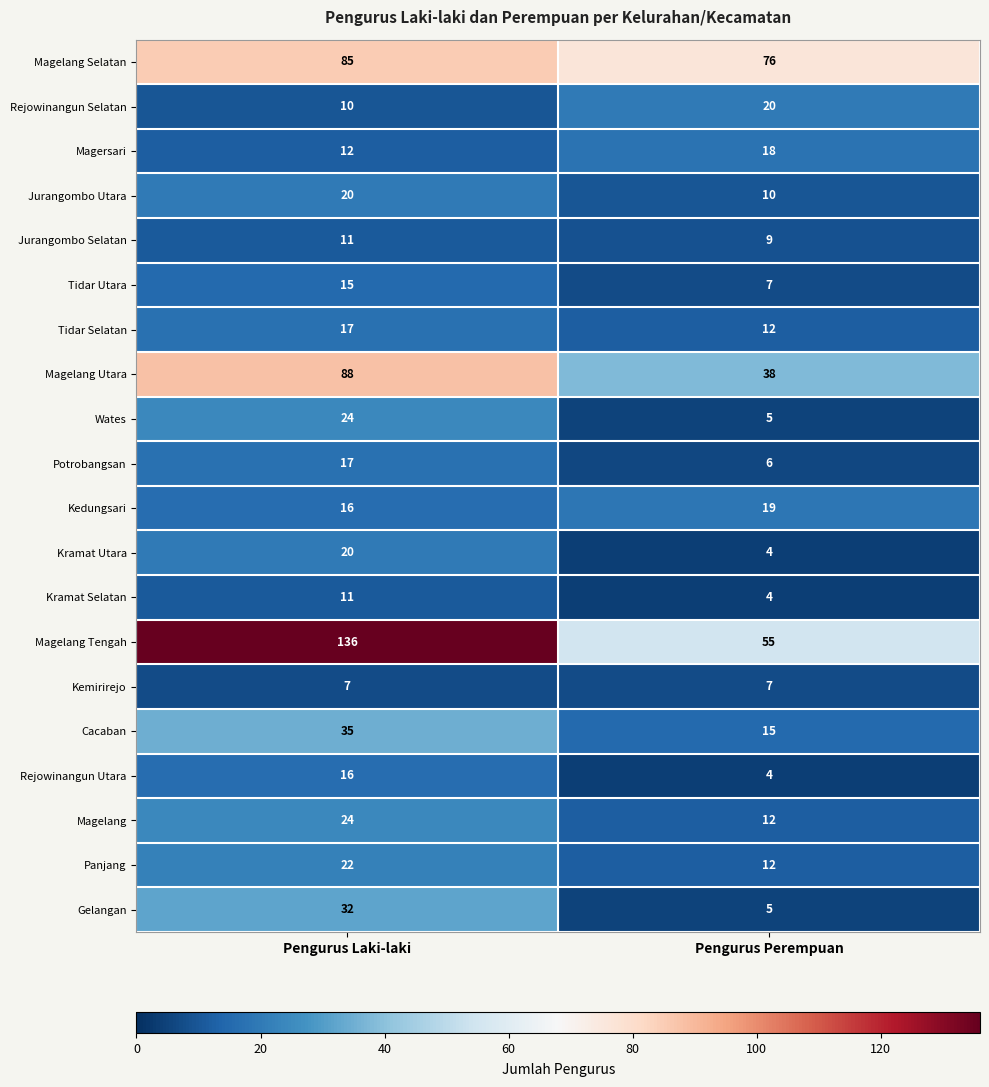

Which category has the lowest value across all series?

Pengurus Perempuan